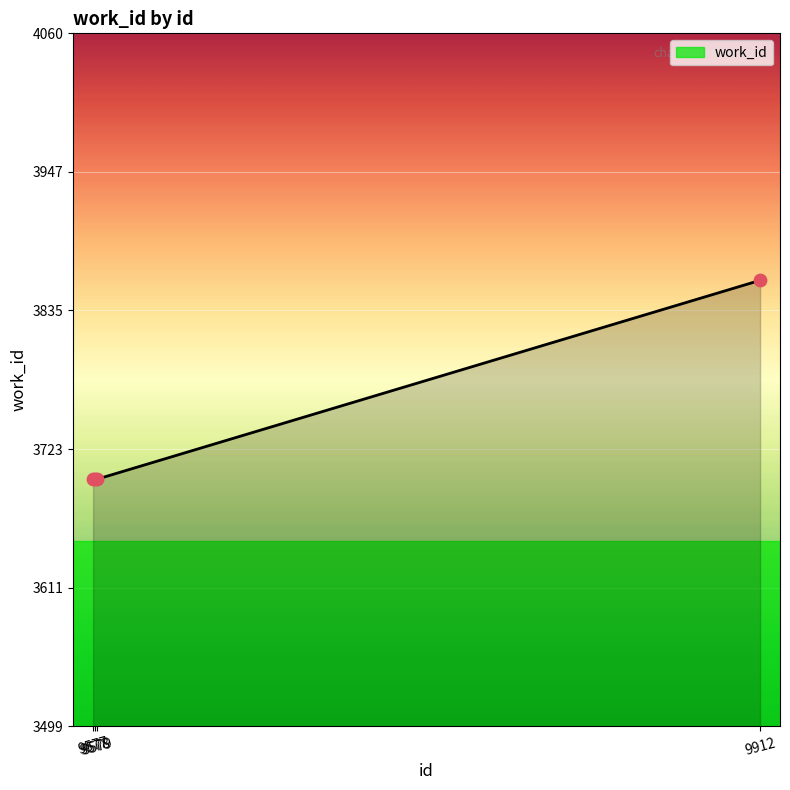

What is the ratio of the value at 9579 to the value at 9577?

1.0